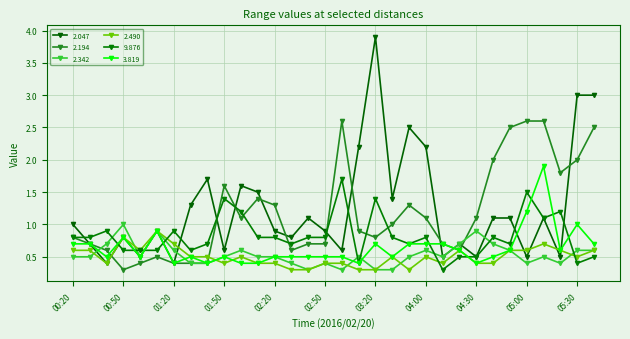

At which label is 2.047 closest to 2?

03:10